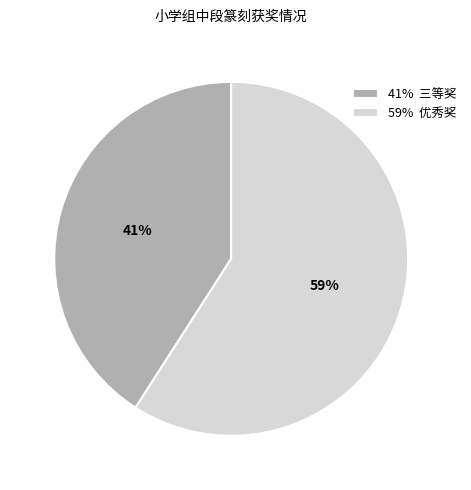

Rank the categories by value from highest to lowest.

59% 优秀奖, 41% 三等奖